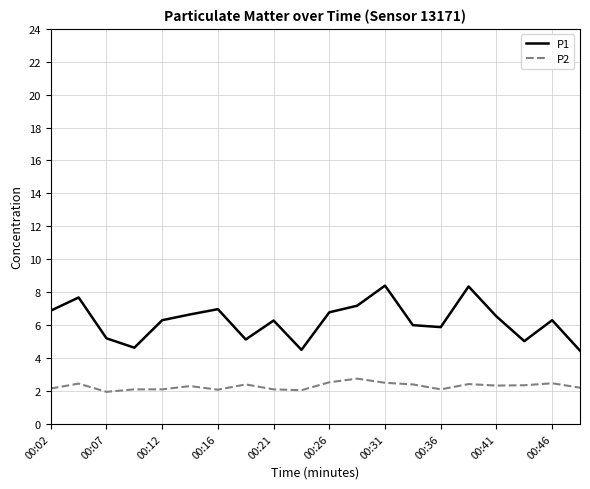

What is the greatest value displayed?

8.4